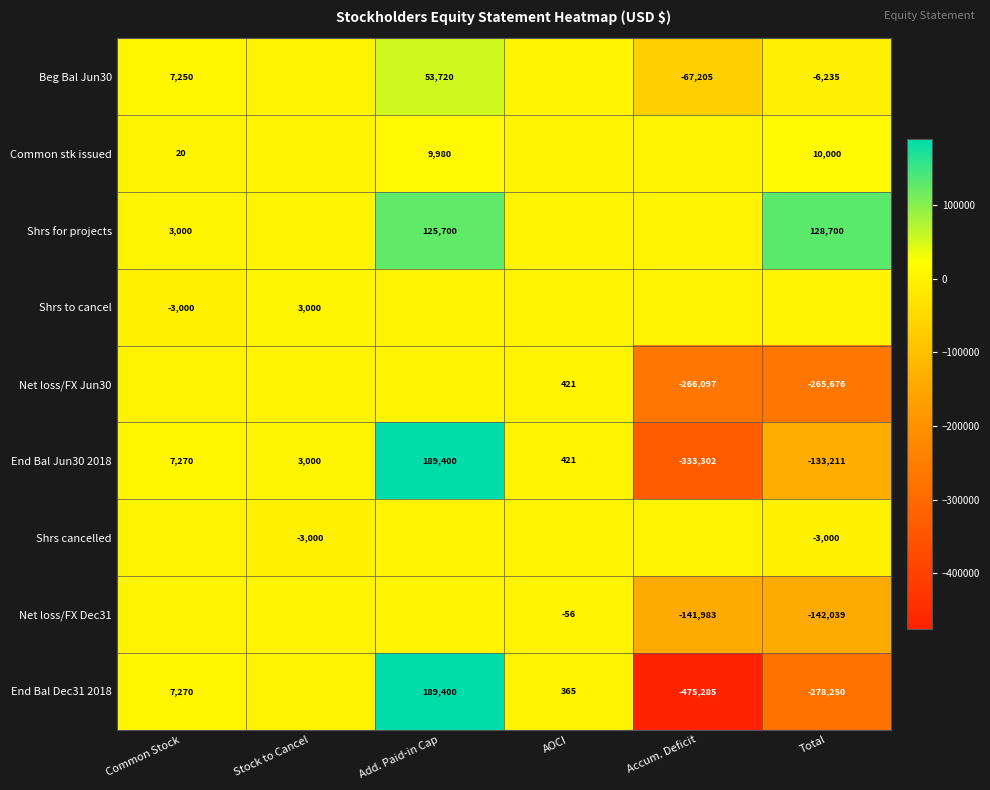

The Common stk issued series shows 9980 at Add. Paid-in Cap. True or false?

True